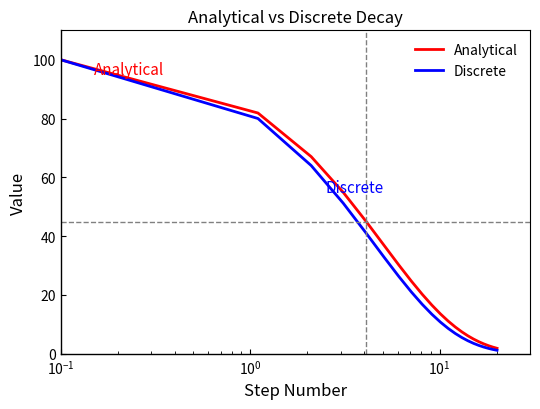

Which series has the largest range (max minus min)?

Discrete